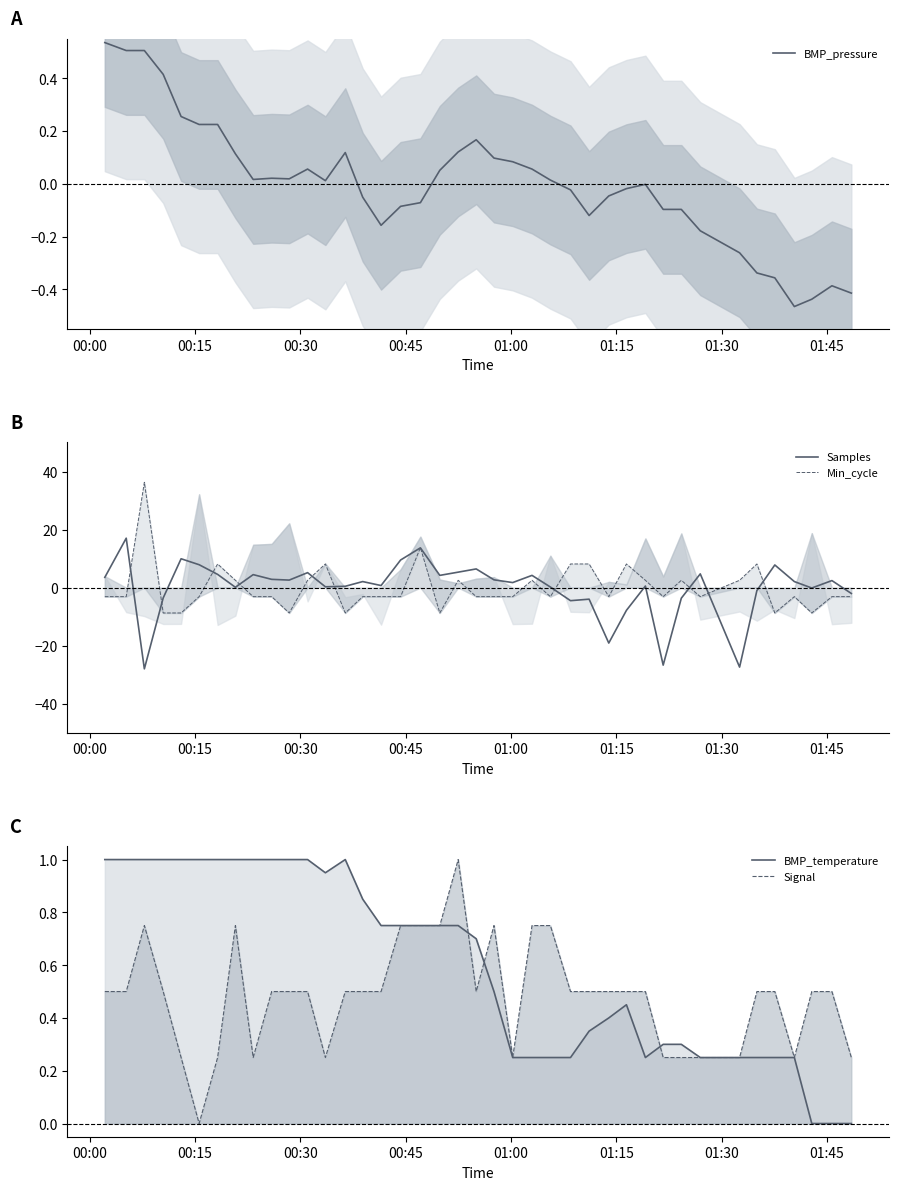

Does the chart display data point markers on the line(s)?

No